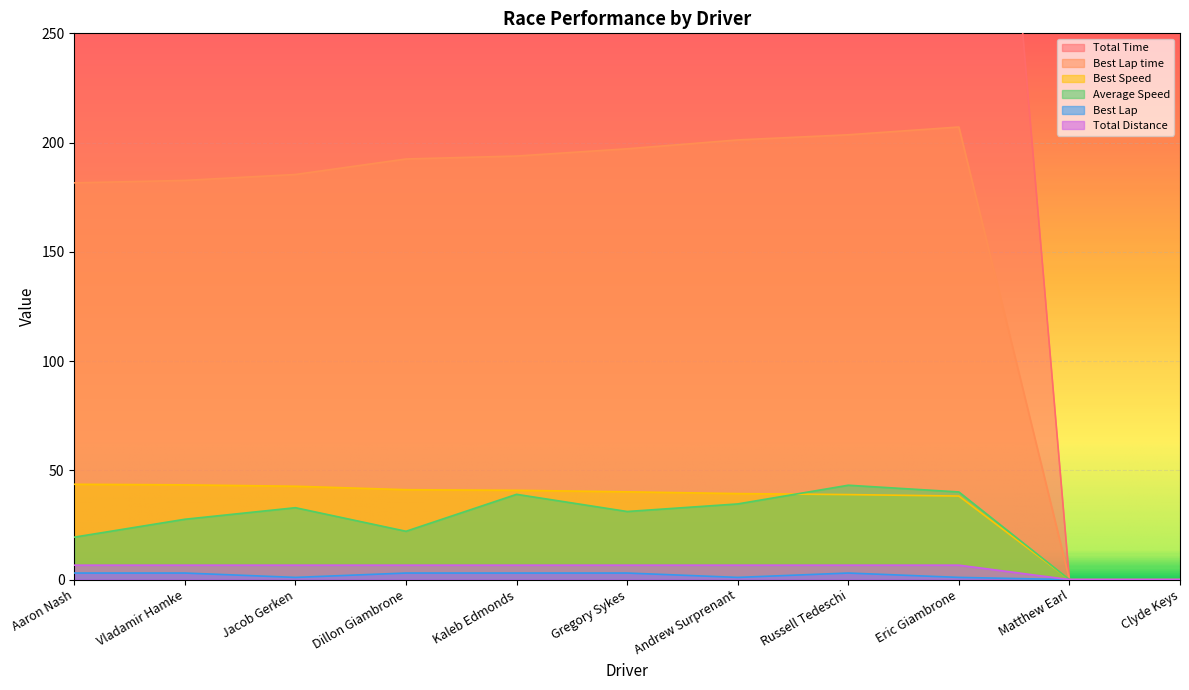

What is the label of the 9th point from the left?

Eric Giambrone